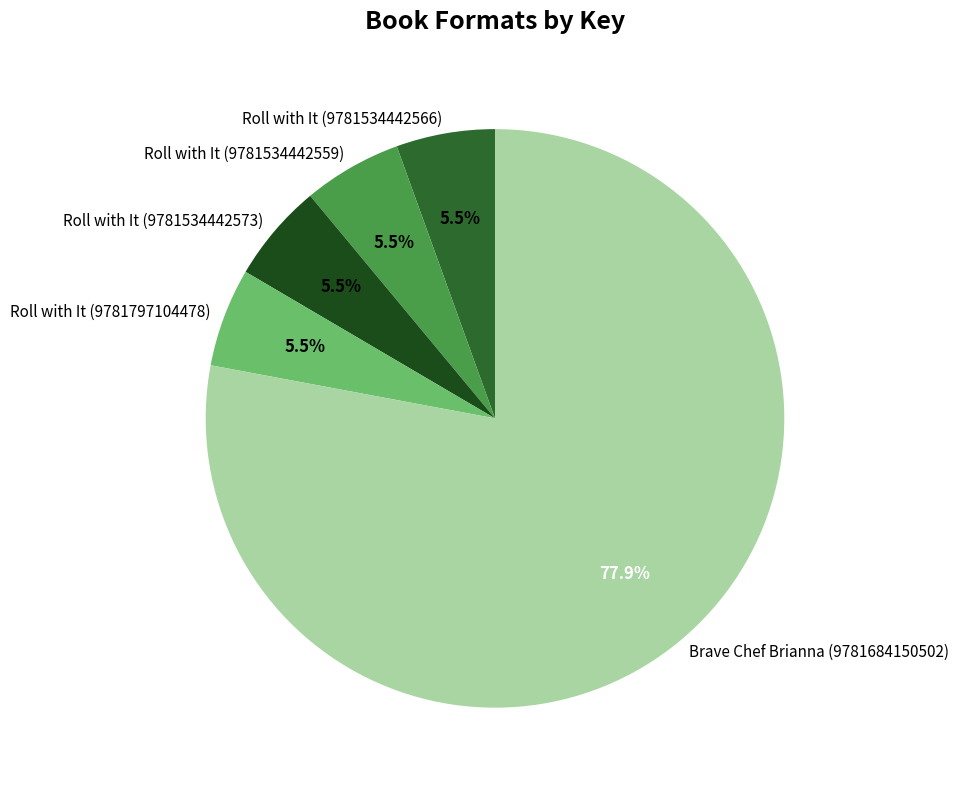

Which has a higher value, Brave Chef Brianna (9781684150502) or Roll with It (9781797104478)?

Brave Chef Brianna (9781684150502)